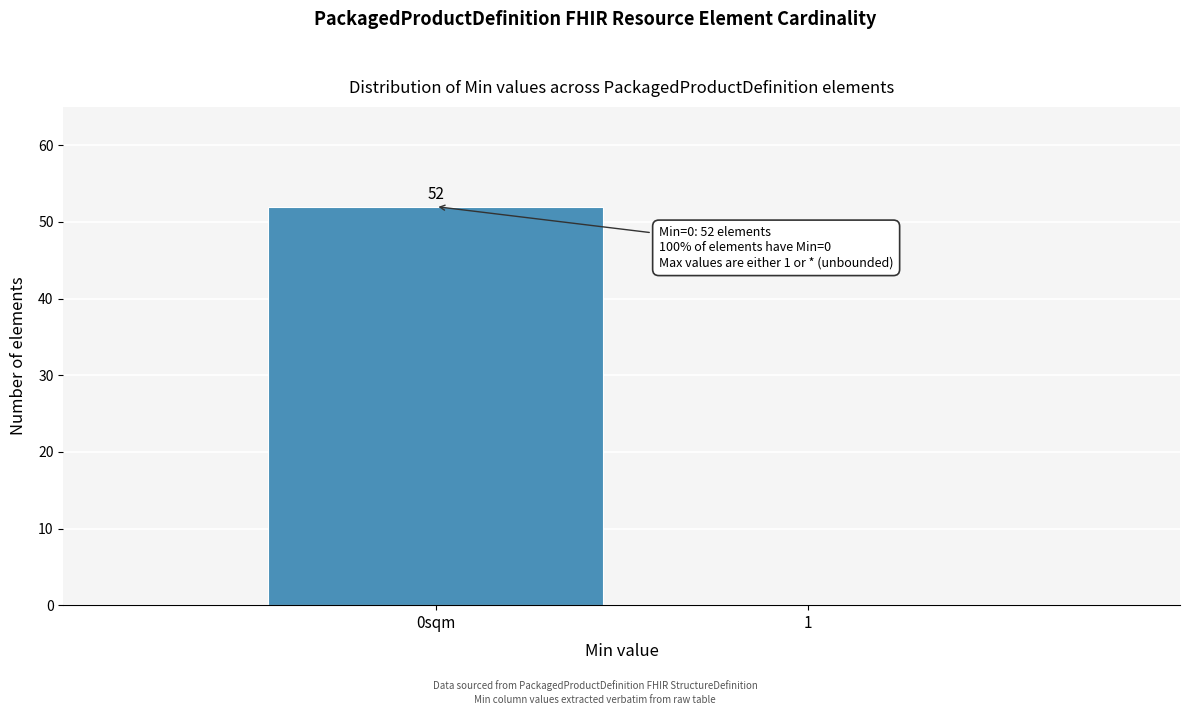

Reading left to right, what are all the values shown in this chart?

0sqm=52	1=0